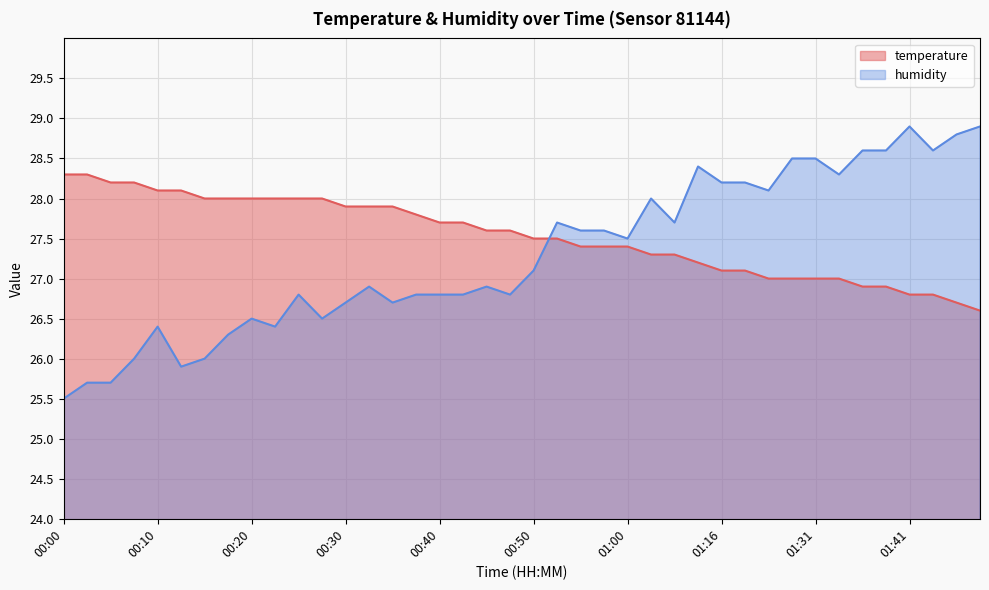

List the series in order of their overall mean, highest first.

temperature, humidity